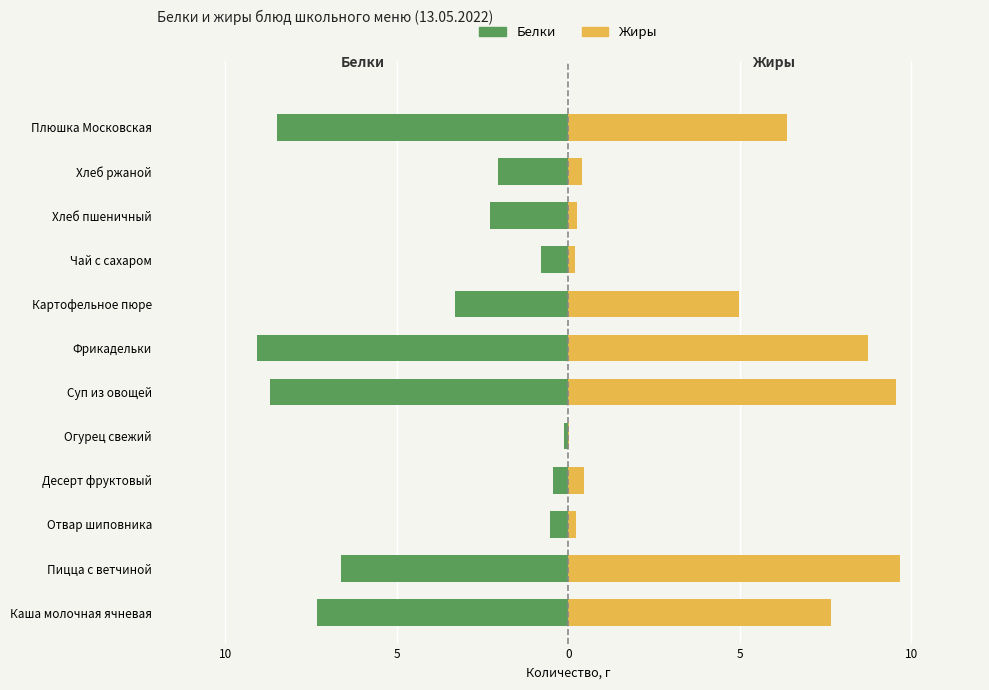

Reading left to right, extract all data points from this chart.

Белки: -7.3	-6.6	-0.5	-0.4	-0.1	-8.7	-9.1	-3.3	-0.8	-2.3	-2.0	-8.5
Жиры: 7.7	9.7	0.2	0.4	0.0	9.6	8.7	5.0	0.2	0.2	0.4	6.4